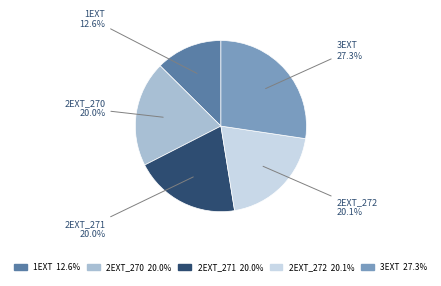

Does 1EXT represent more than half of the total?

No